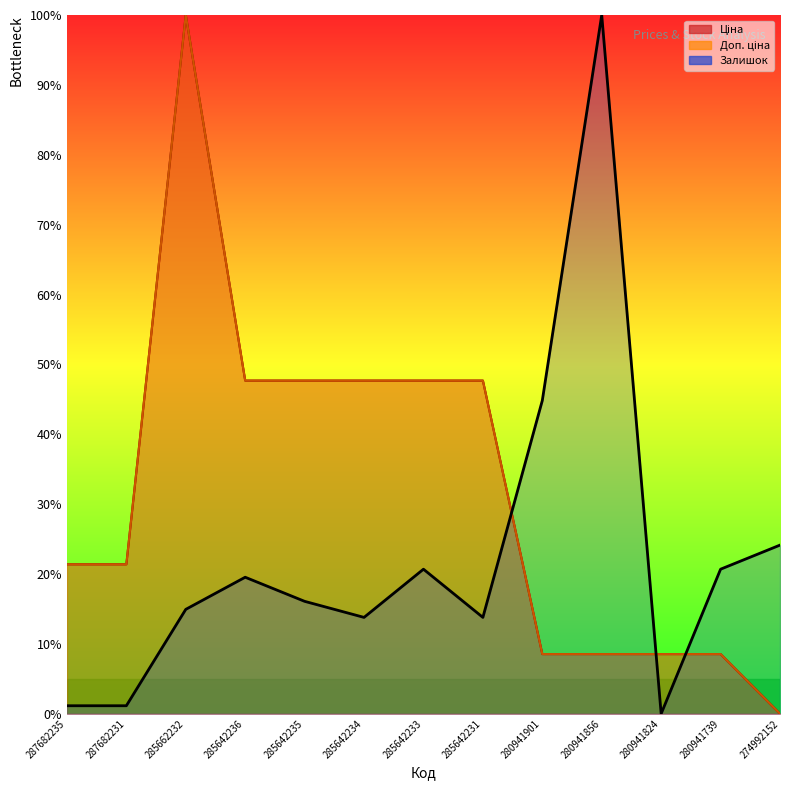

How many values in Ціна are above zero?

12